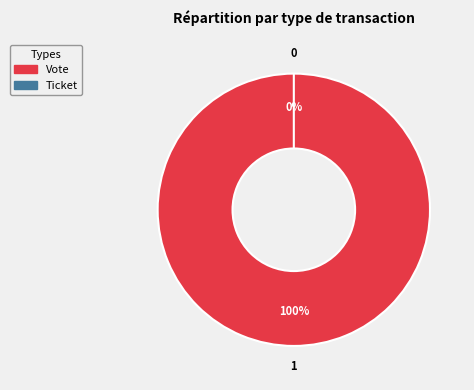

Which has a higher value, Vote or Ticket?

Vote